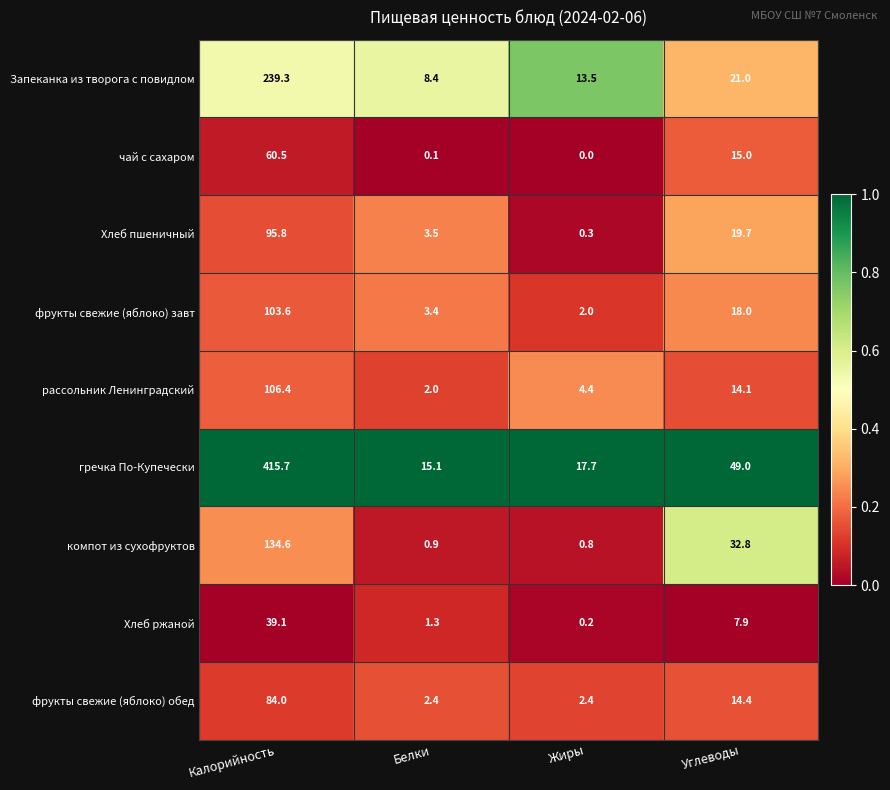

Where does the компот из сухофруктов series first go above 32?

Калорийность